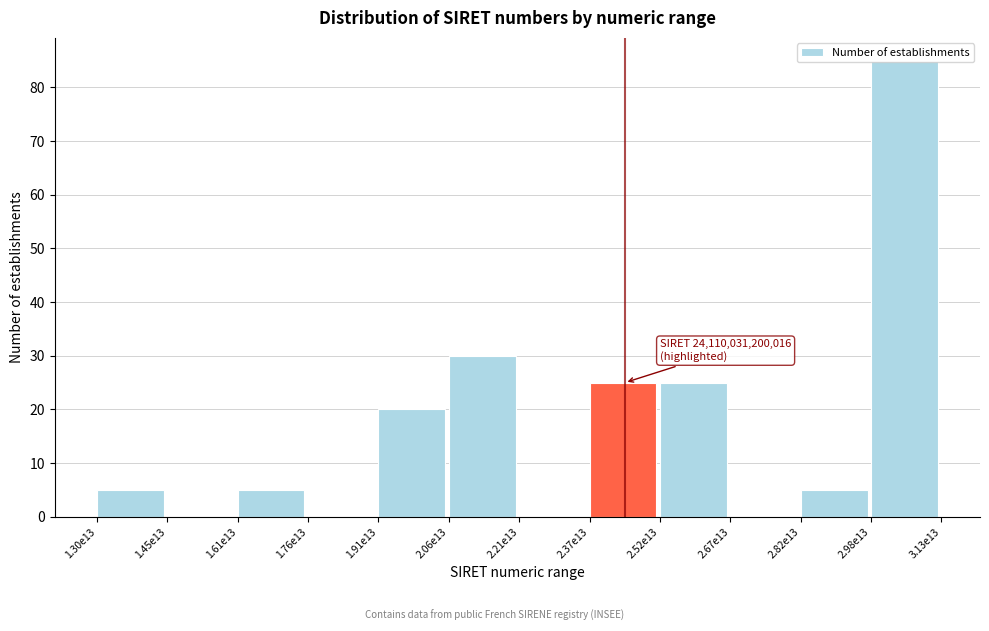

Is it true that the value at 2.37e13 is 25?

True